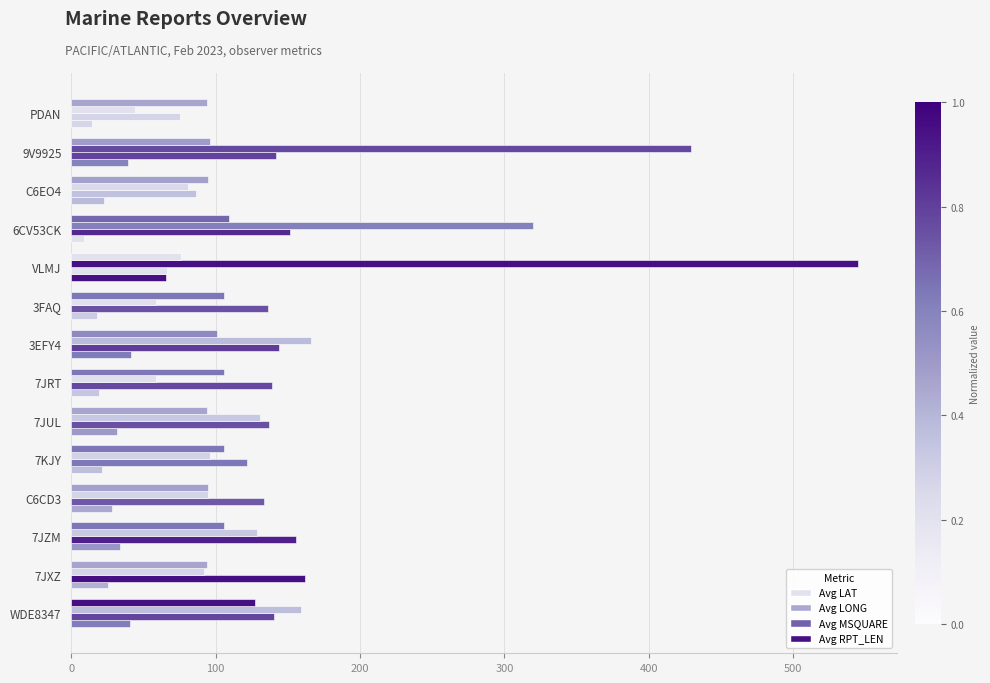

What is the sum of all Avg RPT_LEN values?

1405.0